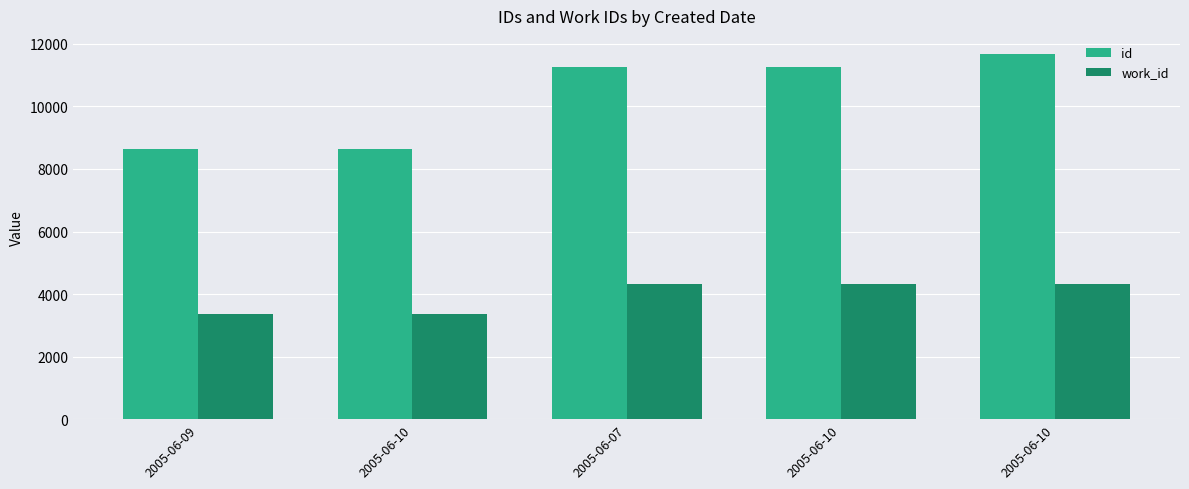

What value does the id series have at 2005-06-10, to the nearest 100?

8600